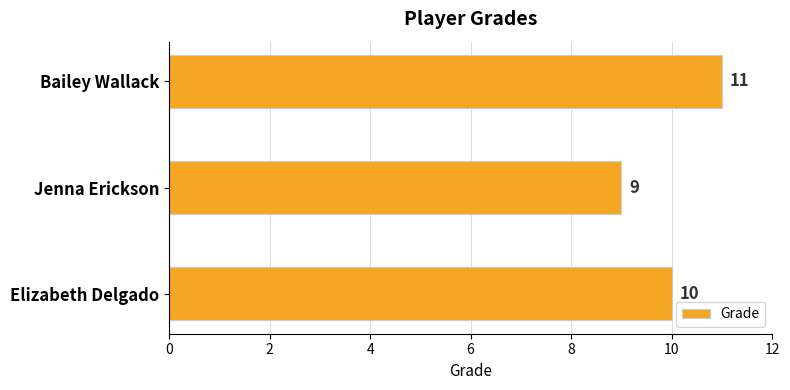

What is the approximate value at Elizabeth Delgado?

10